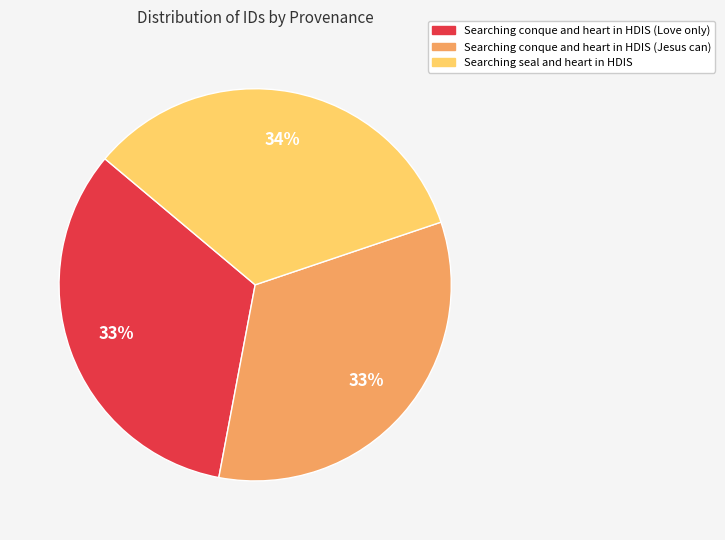

What percentage is the Searching conque and heart in HDIS (Love only) slice, to the nearest percent?

33%